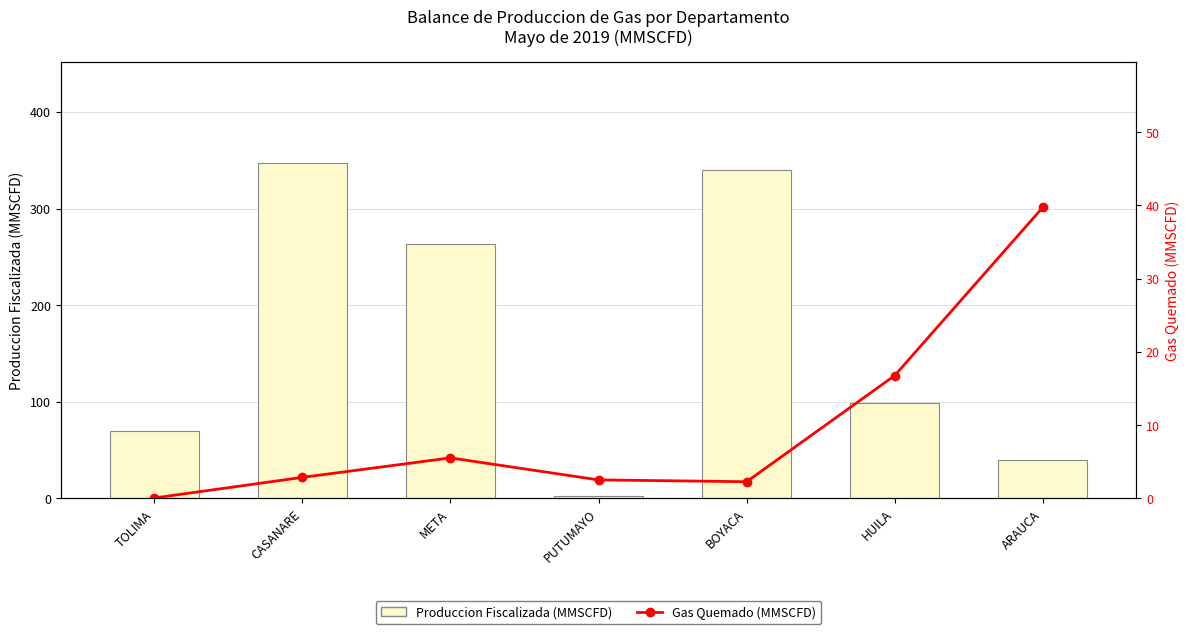

Reading left to right, transcribe all the data shown in this chart.

Produccion Fiscalizada (MMSCFD): TOLIMA=70.1	CASANARE=347.6	META=263.4	PUTUMAYO=2.5	BOYACA=339.9	HUILA=98.7	ARAUCA=39.7
Gas Quemado (MMSCFD): TOLIMA=0.1	CASANARE=2.9	META=5.5	PUTUMAYO=2.5	BOYACA=2.3	HUILA=16.8	ARAUCA=39.7